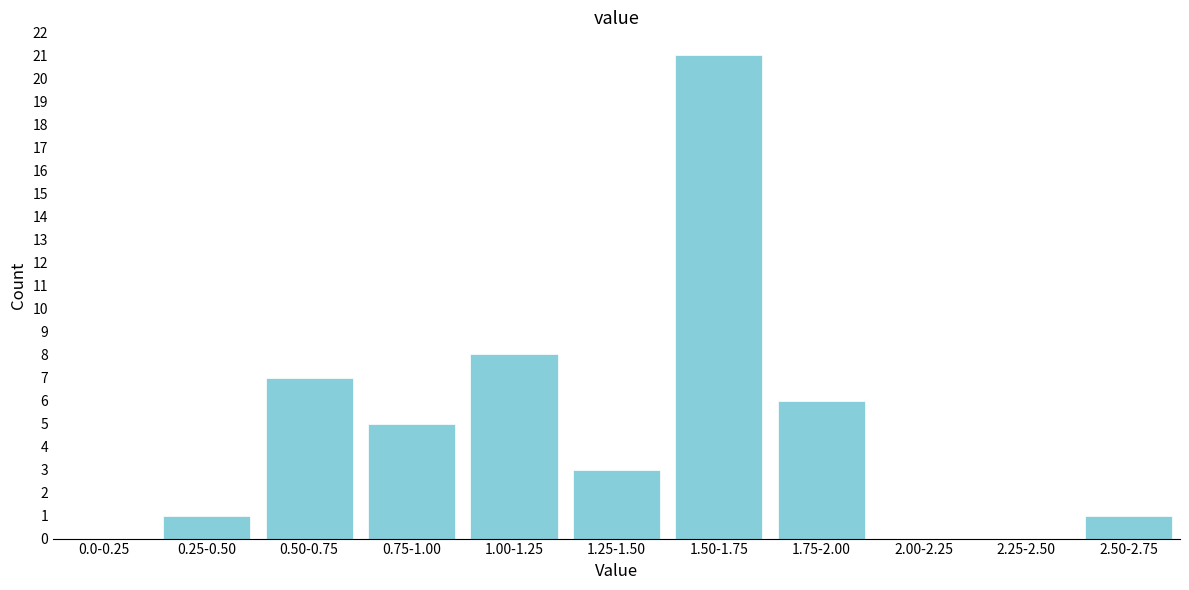

What is the greatest value displayed?

21